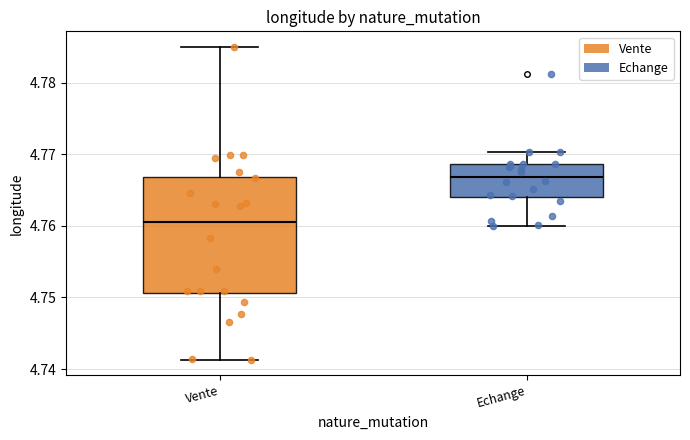

Reading left to right, transcribe this box plot: for each box, give where its median line is, the range the box spans, and where its two whiskers end, as read against the y-axis. The values are not printed on the chart, so give them approximately, as read against the axis.

Vente: median 4.761, box 4.751 to 4.767, whiskers 4.741 to 4.785
Echange: median 4.767, box 4.764 to 4.769, whiskers 4.760 to 4.770